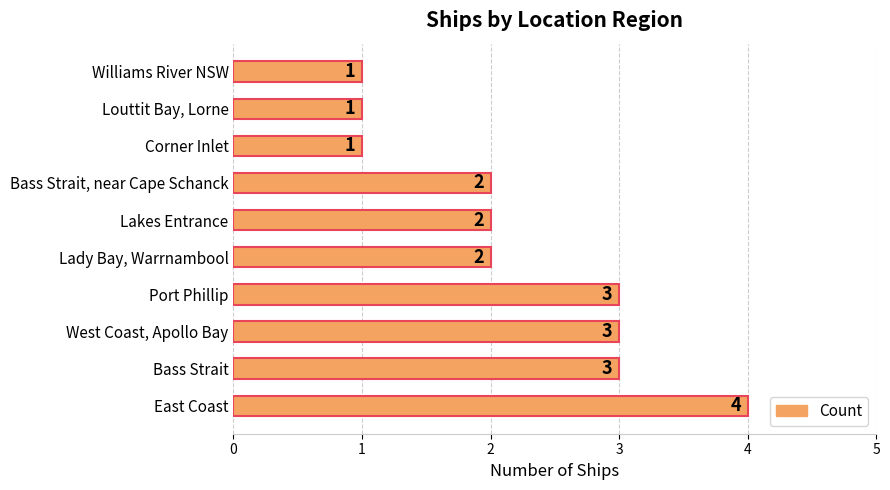

What is the average value?

2